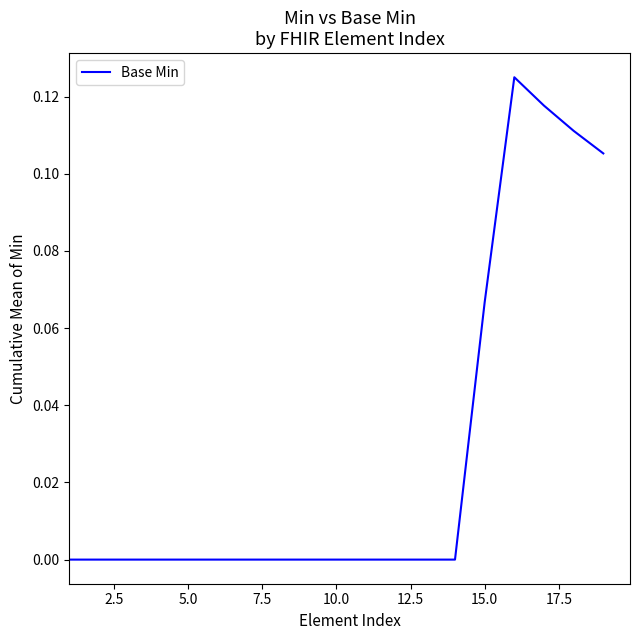

The chart shows a value of -0.1 at 10.0. True or false?

False